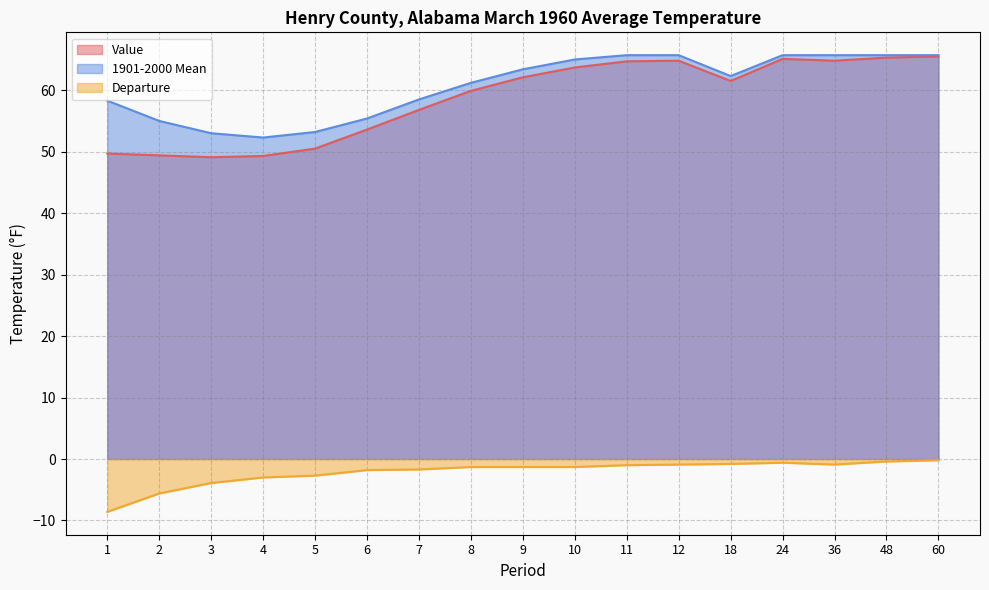

True or false: Value and 1901-2000 Mean cross at least once.

False